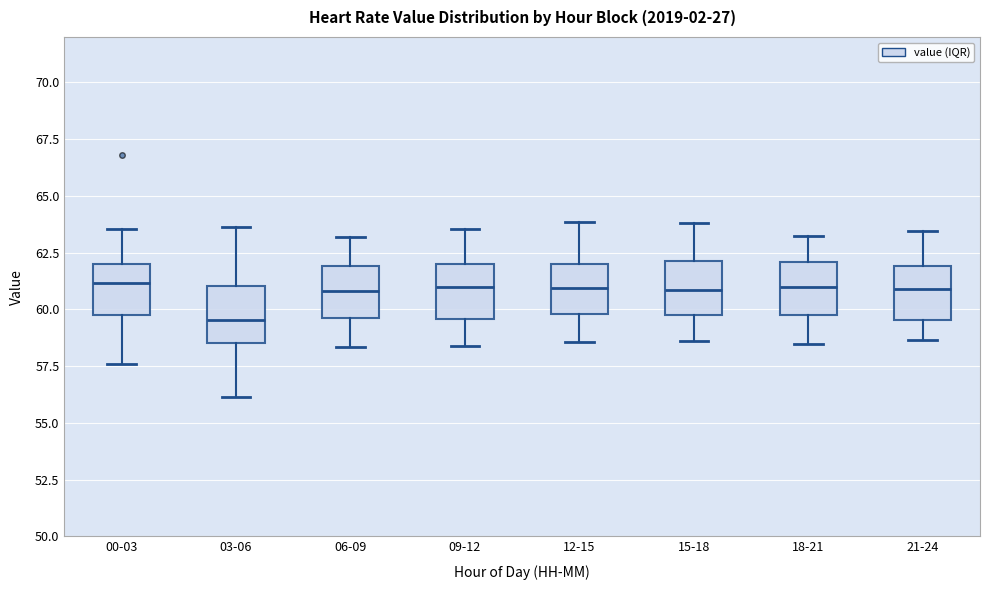

Reading left to right, transcribe this box plot: for each box, give where its median line is, the range the box spans, and where its two whiskers end, as read against the y-axis. The values are not printed on the chart, so give them approximately, as read against the axis.

00-03: median 61.0, box 60.0 to 62.0, whiskers 57.5 to 63.5
03-06: median 59.5, box 58.5 to 61.0, whiskers 56.0 to 63.5
06-09: median 61.0, box 59.5 to 62.0, whiskers 58.5 to 63.0
09-12: median 61.0, box 59.5 to 62.0, whiskers 58.5 to 63.5
12-15: median 61.0, box 60.0 to 62.0, whiskers 58.5 to 64.0
15-18: median 61.0, box 60.0 to 62.0, whiskers 58.5 to 64.0
18-21: median 61.0, box 60.0 to 62.0, whiskers 58.5 to 63.5
21-24: median 61.0, box 59.5 to 62.0, whiskers 58.5 to 63.5